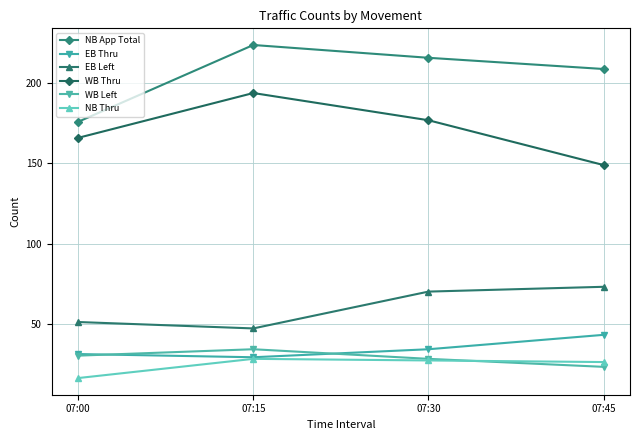

In WB Thru, how many points are higher than both neighbors (excluding endpoints)?

1